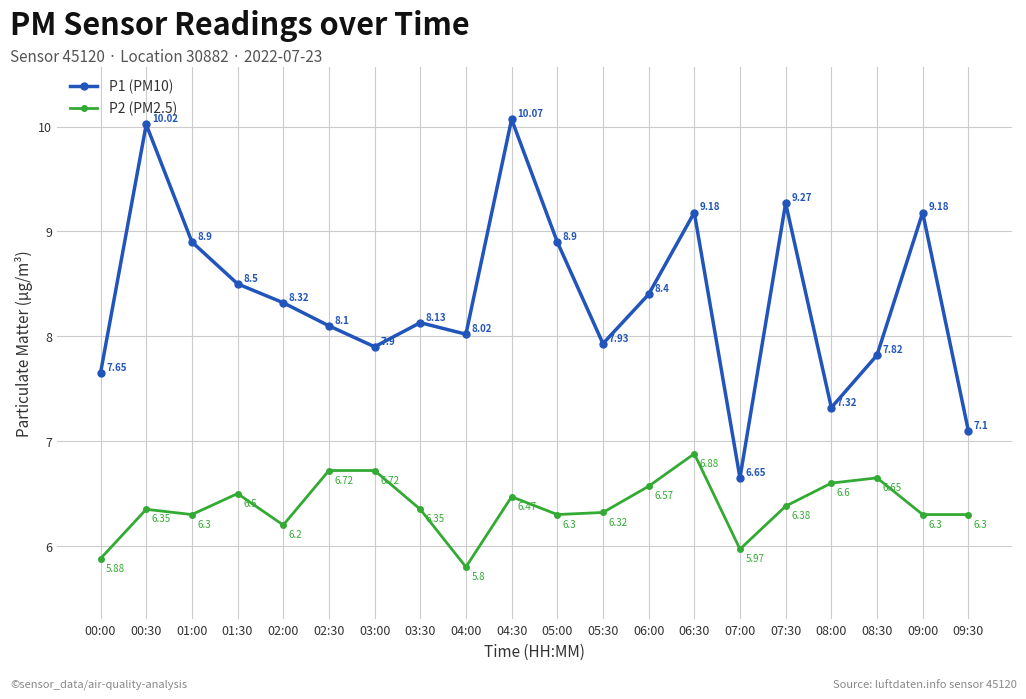

At which category does P1 (PM10) reach its first local peak?

00:30